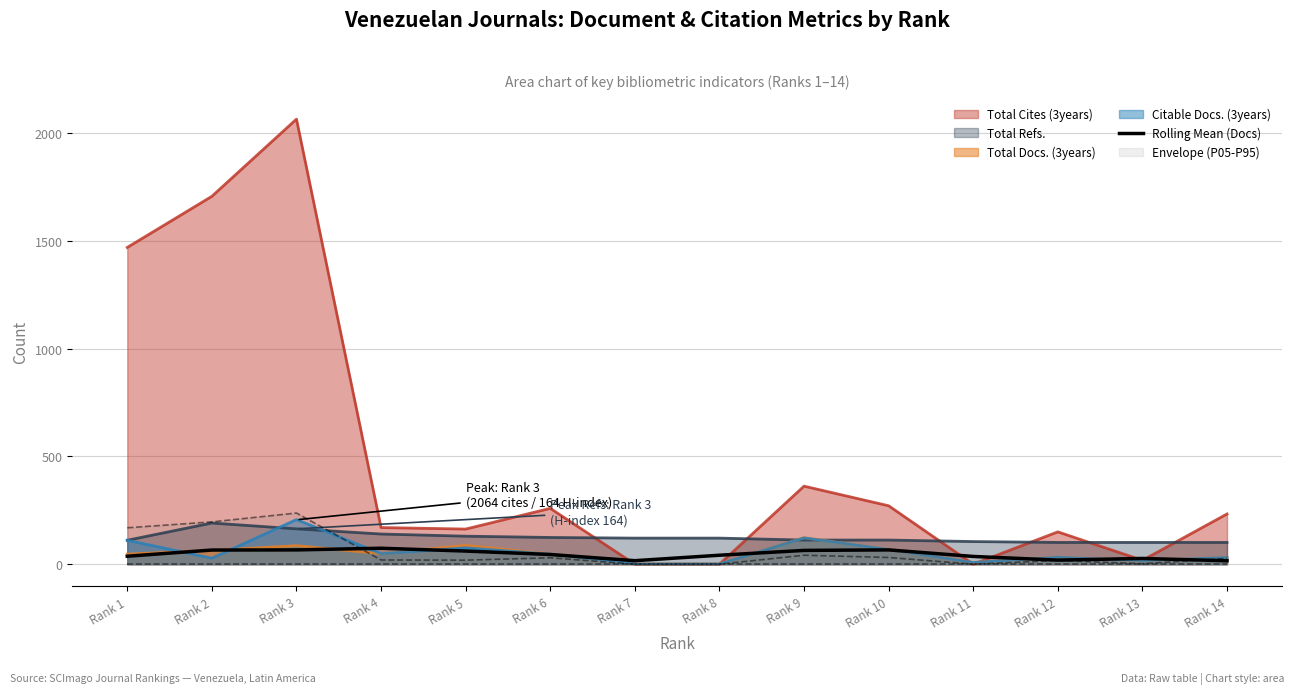

How many series are shown in this chart?

6